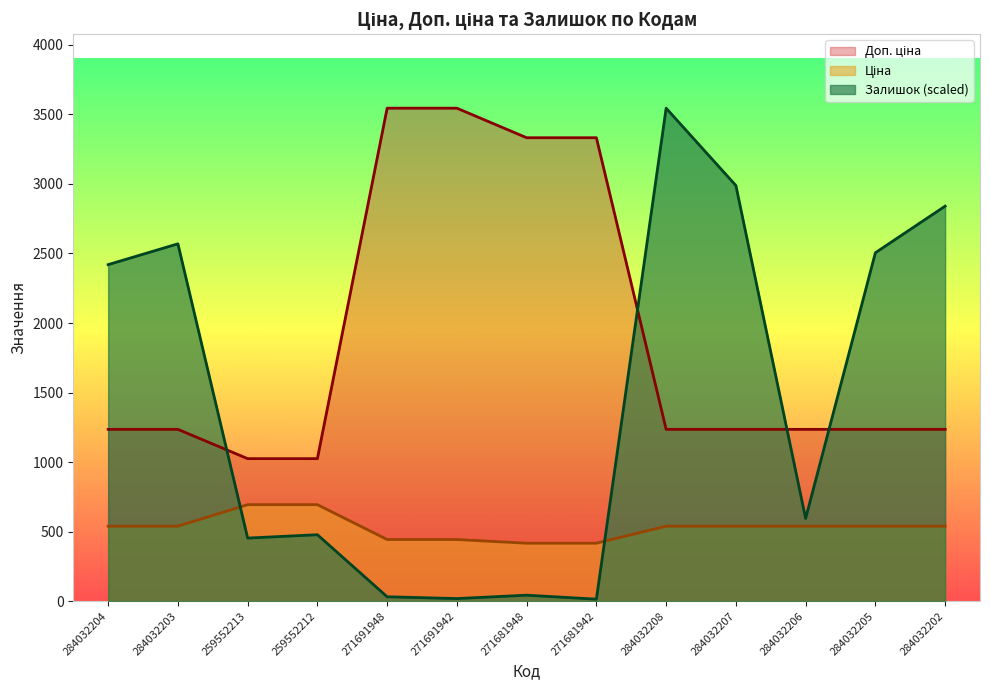

Reading right to left, list all the values displayed in this chart.

Ціна: 284032202=539.0	284032205=539.0	284032206=539.0	284032207=539.0	284032208=539.0	271681942=416.6	271681948=416.6	271691942=443.1	271691948=443.1	259552212=693.7	259552213=693.7	284032203=539.0	284032204=539.0
Доп. ціна: 284032202=1235.4	284032205=1235.4	284032206=1235.4	284032207=1235.4	284032208=1235.4	271681942=3332.5	271681948=3332.5	271691942=3545.0	271691948=3545.0	259552212=1024.6	259552213=1024.6	284032203=1235.4	284032204=1235.4
Залишок: 284032202=2840.5	284032205=2505.4	284032206=594.6	284032207=2988.8	284032208=3545.0	271681942=14.3	271681948=42.8	271691942=18.5	271691948=31.4	259552212=477.7	259552213=453.5	284032203=2569.6	284032204=2419.9